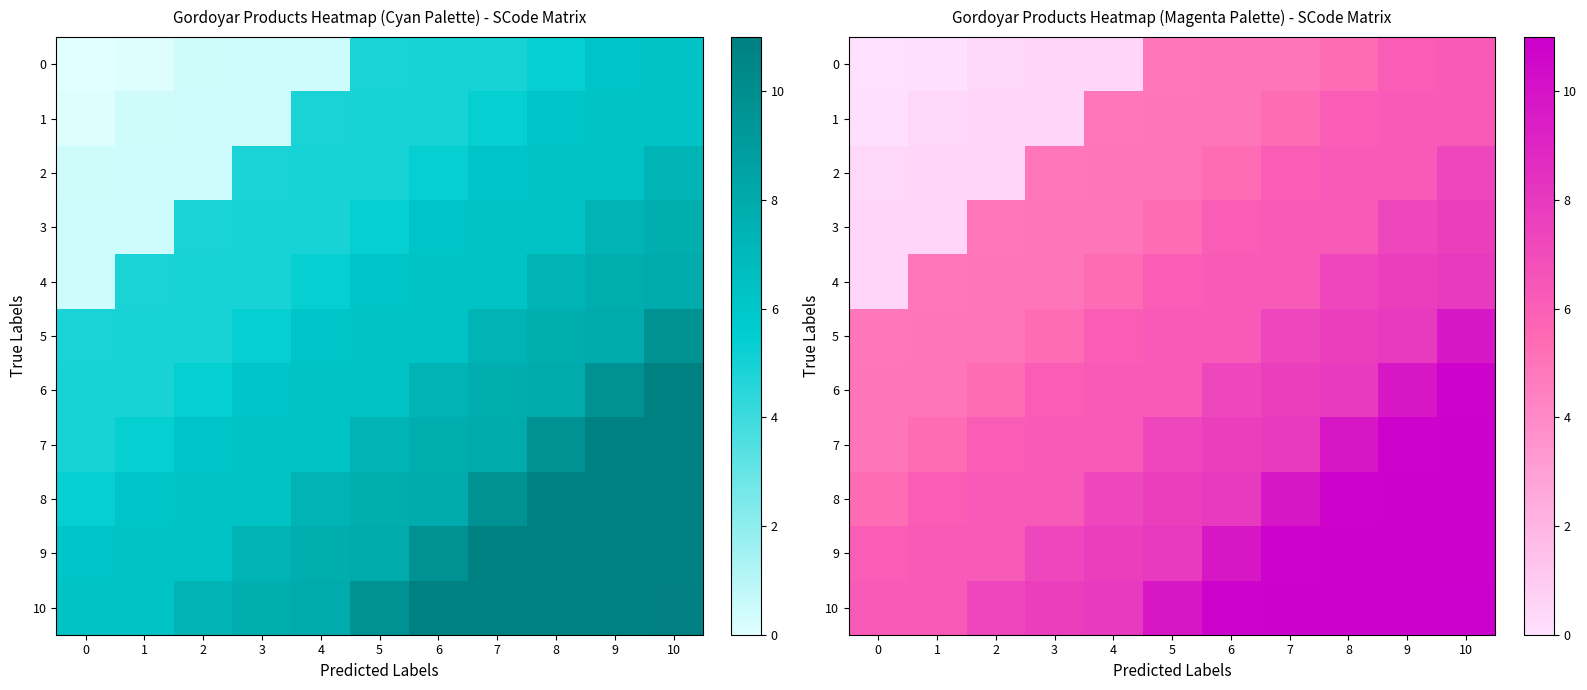

Is it true that 6 equals 16.7 at 9?

False